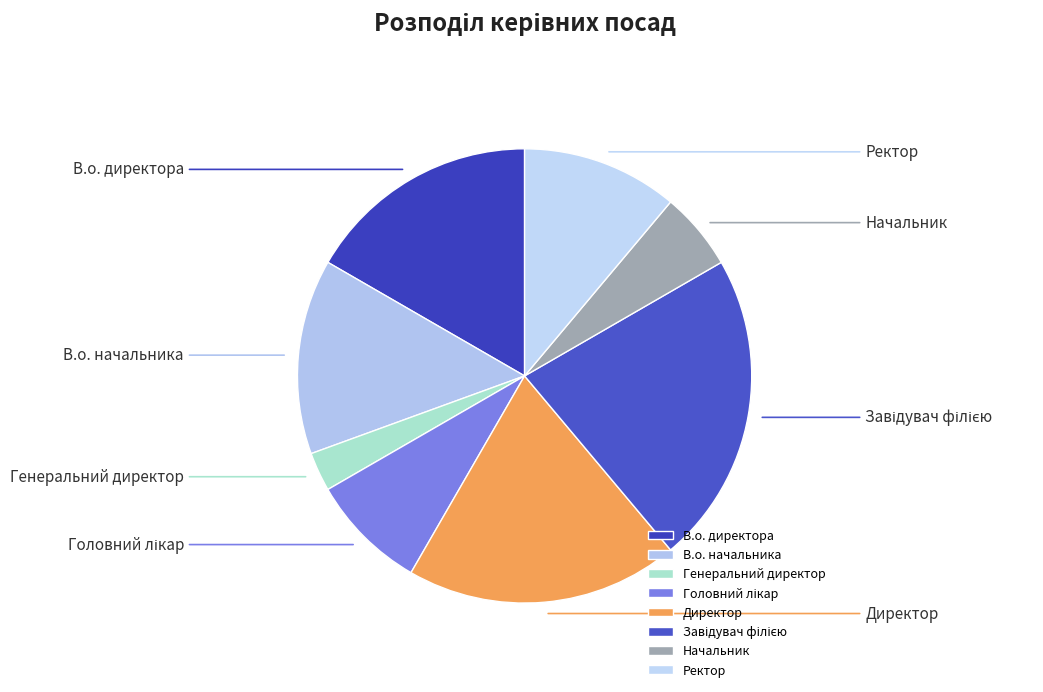

What is the smallest slice in the pie chart?

Генеральний директор